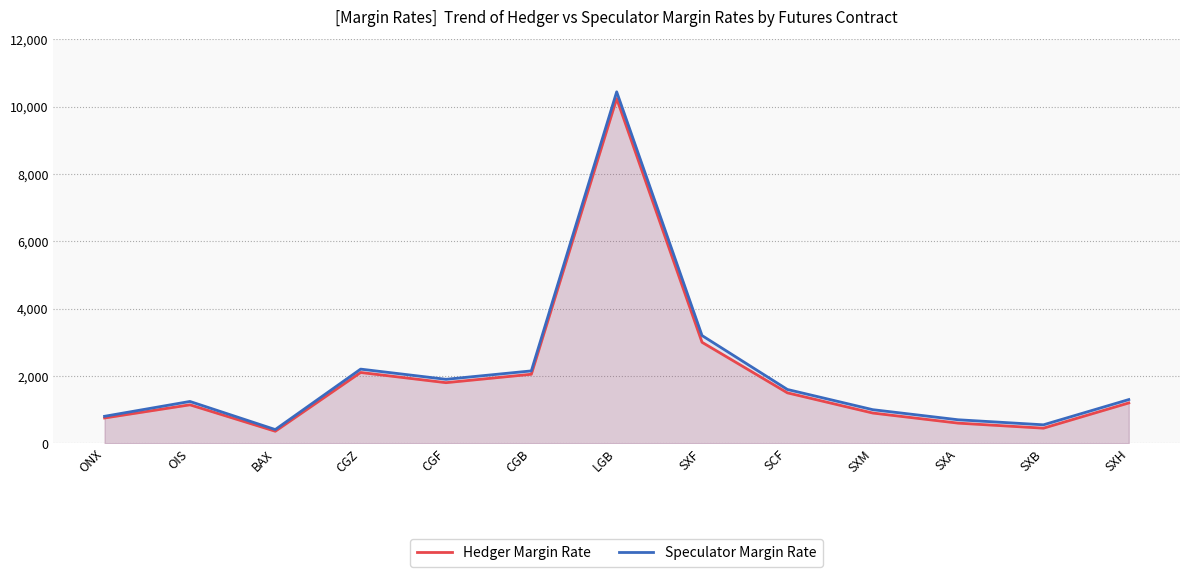

True or false: Hedger Margin Rate and Speculator Margin Rate cross at least once.

False